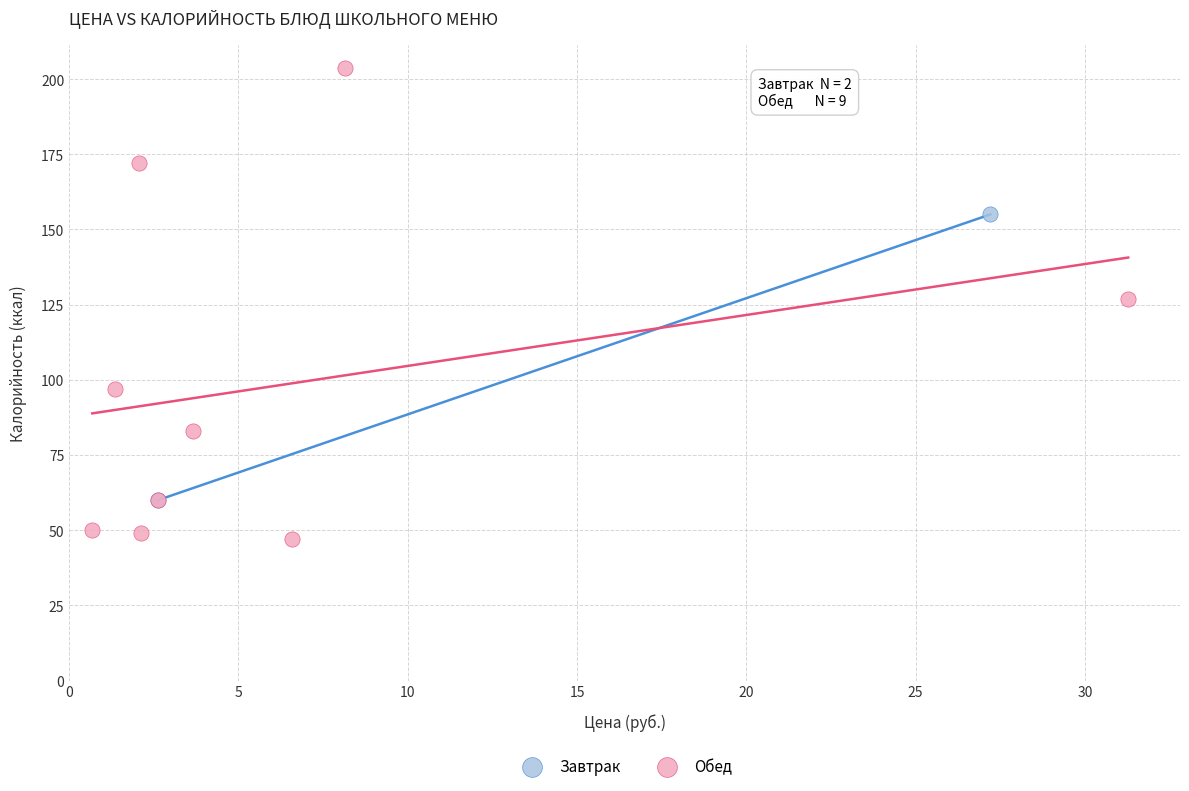

What are all the series names shown in the legend?

Завтрак, Обед